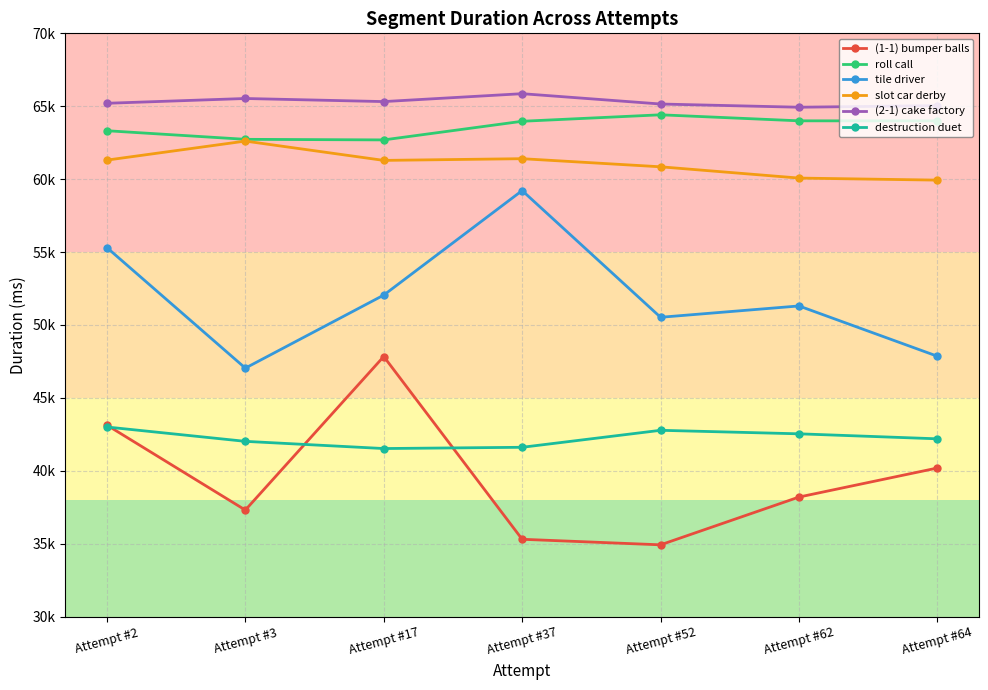

What are all the series names shown in the legend?

(1-1) bumper balls, roll call, tile driver, slot car derby, (2-1) cake factory, destruction duet